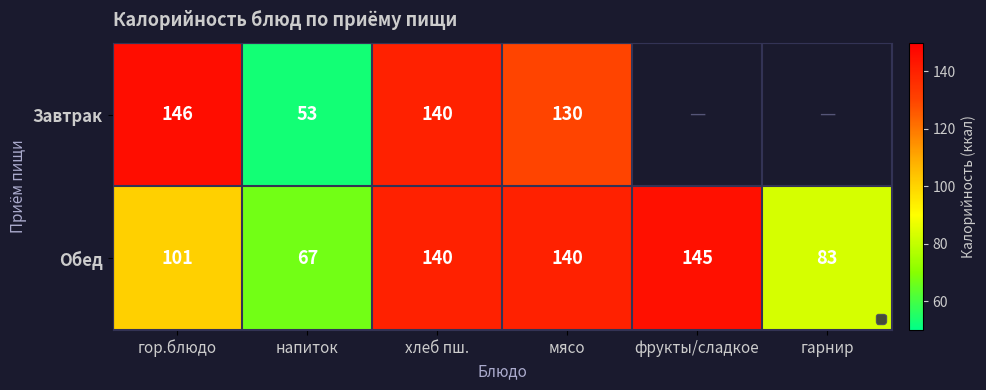

At which label is Обед closest to 106?

гор.блюдо